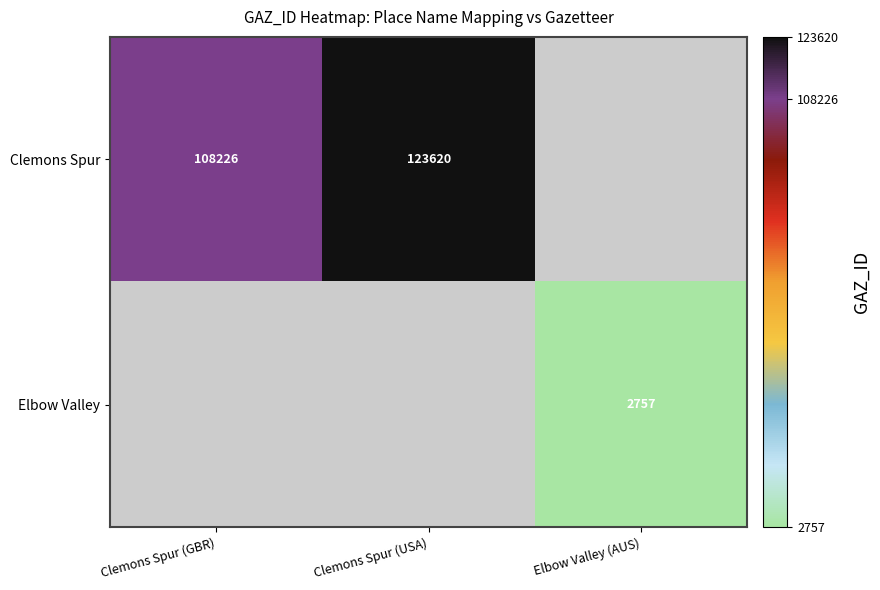

At which category does the chart reach its minimum across all series?

Elbow Valley (AUS)